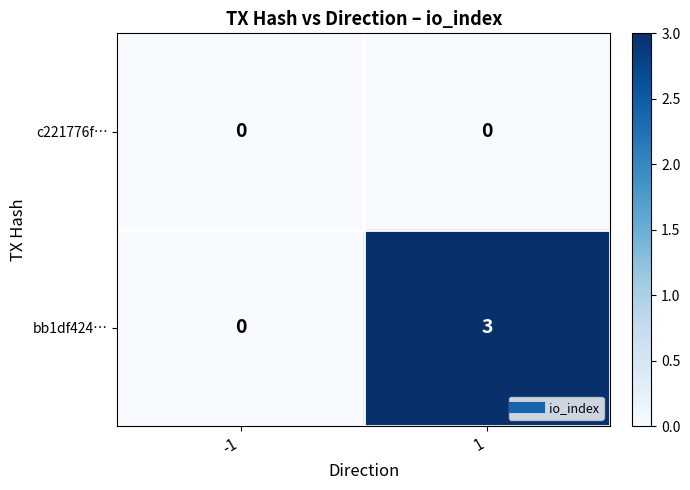

How many distinct data groups are displayed?

2